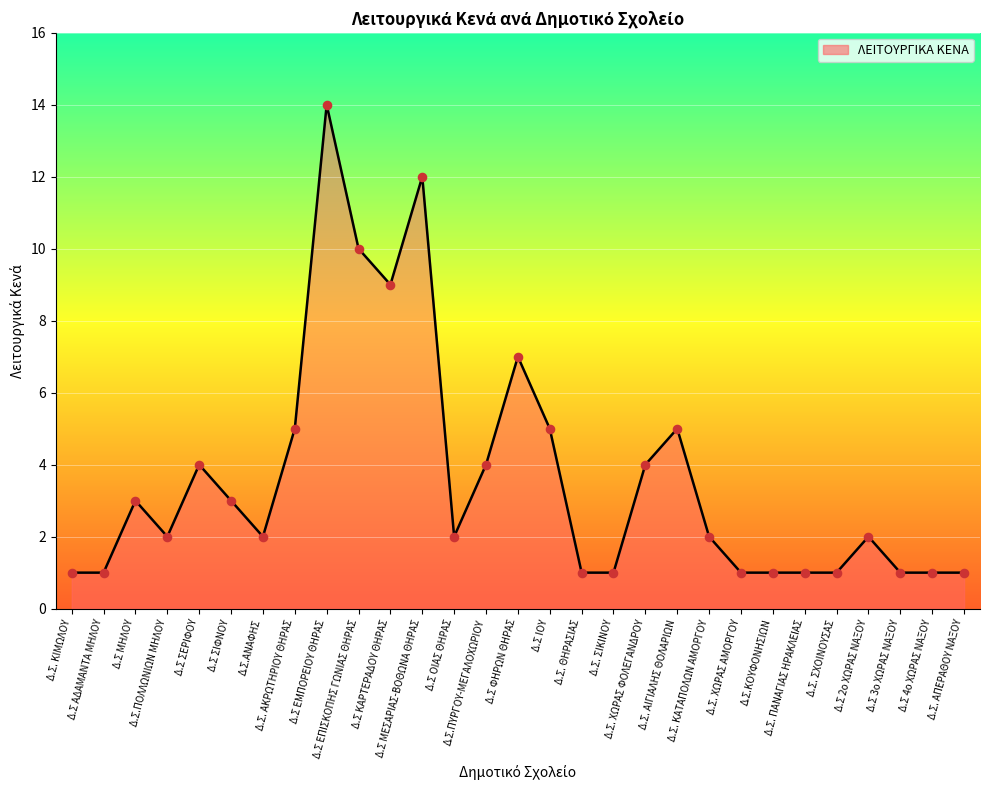

Between Δ.Σ. ΧΩΡΑΣ ΑΜΟΡΓΟΥ and Δ.Σ. ΚΑΤΑΠΟΛΩΝ ΑΜΟΡΓΟΥ, which is larger?

Δ.Σ. ΚΑΤΑΠΟΛΩΝ ΑΜΟΡΓΟΥ